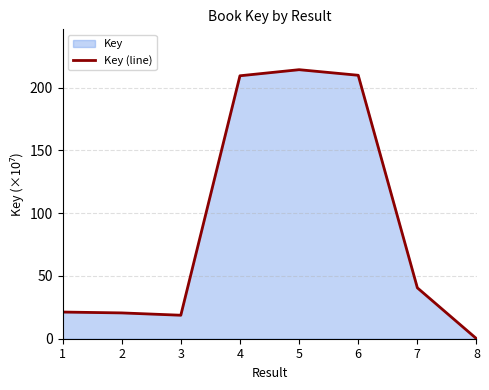

Read the value at 4.

209.4